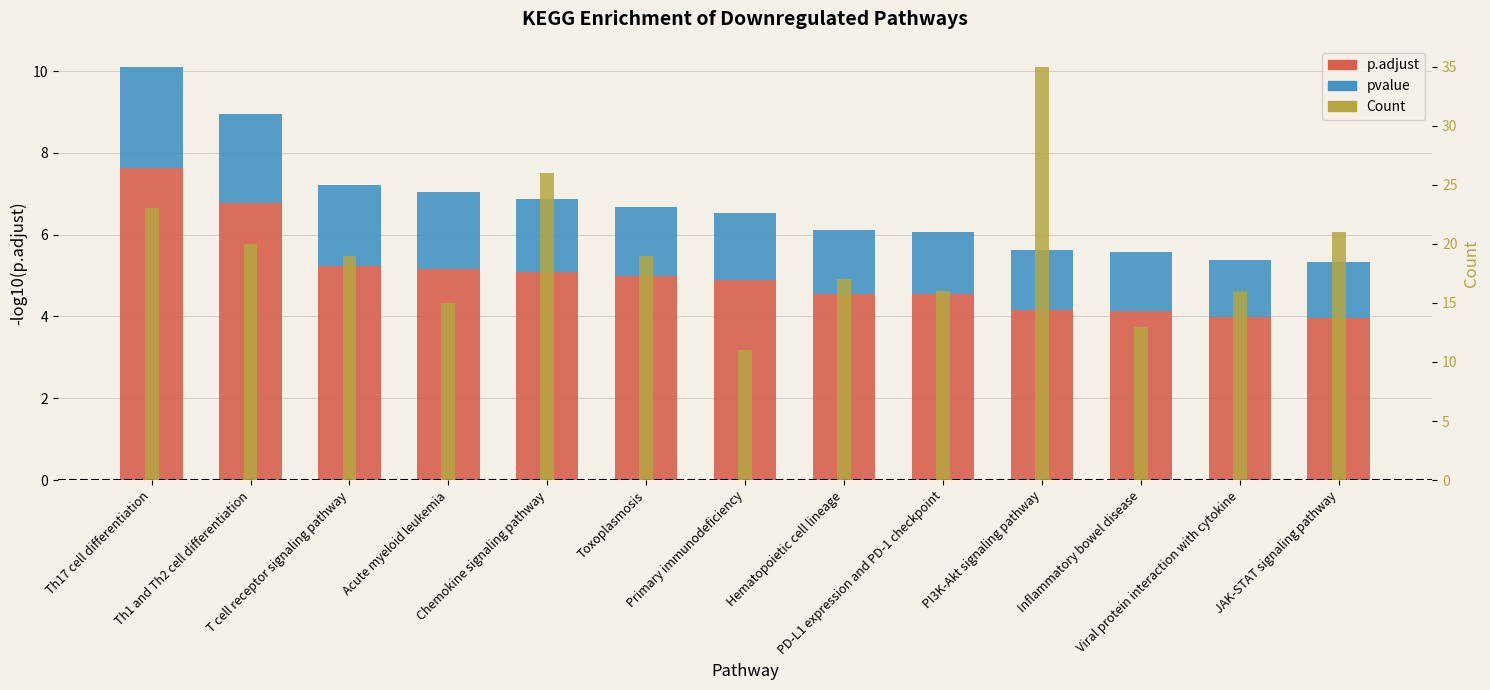

Reading left to right, transcribe all the data shown in this chart.

p.adjust: Th17 cell differentiation=7.6	Th1 and Th2 cell differentiation=6.8	T cell receptor signaling pathway=5.2	Acute myeloid leukemia=5.2	Chemokine signaling pathway=5.1	Toxoplasmosis=5.0	Primary immunodeficiency=4.9	Hematopoietic cell lineage=4.5	PD-L1 expression and PD-1 checkpoint=4.5	PI3K-Akt signaling pathway=4.1	Inflammatory bowel disease=4.1	Viral protein interaction with cytokine=4.0	JAK-STAT signaling pathway=4.0
pvalue: Th17 cell differentiation=2.5	Th1 and Th2 cell differentiation=2.2	T cell receptor signaling pathway=2.0	Acute myeloid leukemia=1.9	Chemokine signaling pathway=1.8	Toxoplasmosis=1.7	Primary immunodeficiency=1.6	Hematopoietic cell lineage=1.6	PD-L1 expression and PD-1 checkpoint=1.5	PI3K-Akt signaling pathway=1.5	Inflammatory bowel disease=1.4	Viral protein interaction with cytokine=1.4	JAK-STAT signaling pathway=1.4
Count: Th17 cell differentiation=23.0	Th1 and Th2 cell differentiation=20.0	T cell receptor signaling pathway=19.0	Acute myeloid leukemia=15.0	Chemokine signaling pathway=26.0	Toxoplasmosis=19.0	Primary immunodeficiency=11.0	Hematopoietic cell lineage=17.0	PD-L1 expression and PD-1 checkpoint=16.0	PI3K-Akt signaling pathway=35.0	Inflammatory bowel disease=13.0	Viral protein interaction with cytokine=16.0	JAK-STAT signaling pathway=21.0